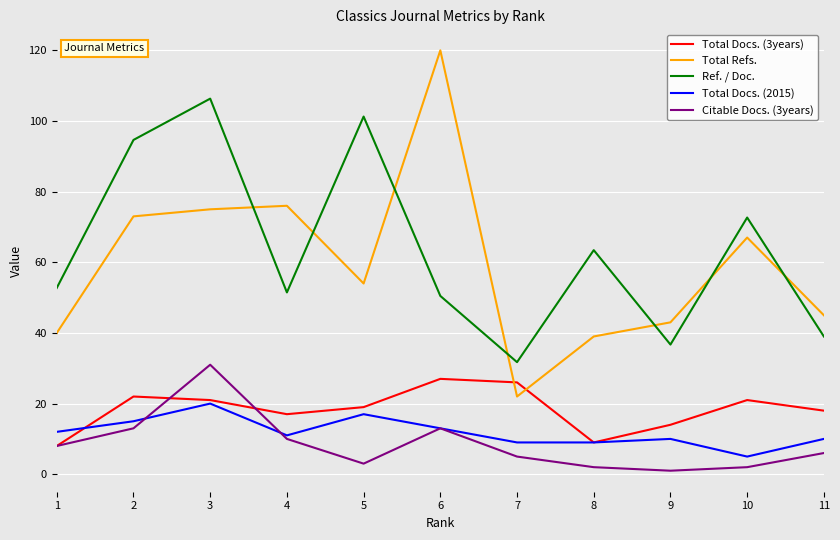

Reading right to left, extract all data points from this chart.

Total Docs. (3years): 18.0	21.0	14.0	9.0	26.0	27.0	19.0	17.0	21.0	22.0	8.0
Total Refs.: 45.0	67.0	43.0	39.0	22.0	120.0	54.0	76.0	75.0	73.0	40.0
Ref. / Doc.: 39.0	72.7	36.7	63.4	31.7	50.5	101.3	51.5	106.3	94.6	52.8
Total Docs. (2015): 10.0	5.0	10.0	9.0	9.0	13.0	17.0	11.0	20.0	15.0	12.0
Citable Docs. (3years): 6.0	2.0	1.0	2.0	5.0	13.0	3.0	10.0	31.0	13.0	8.0